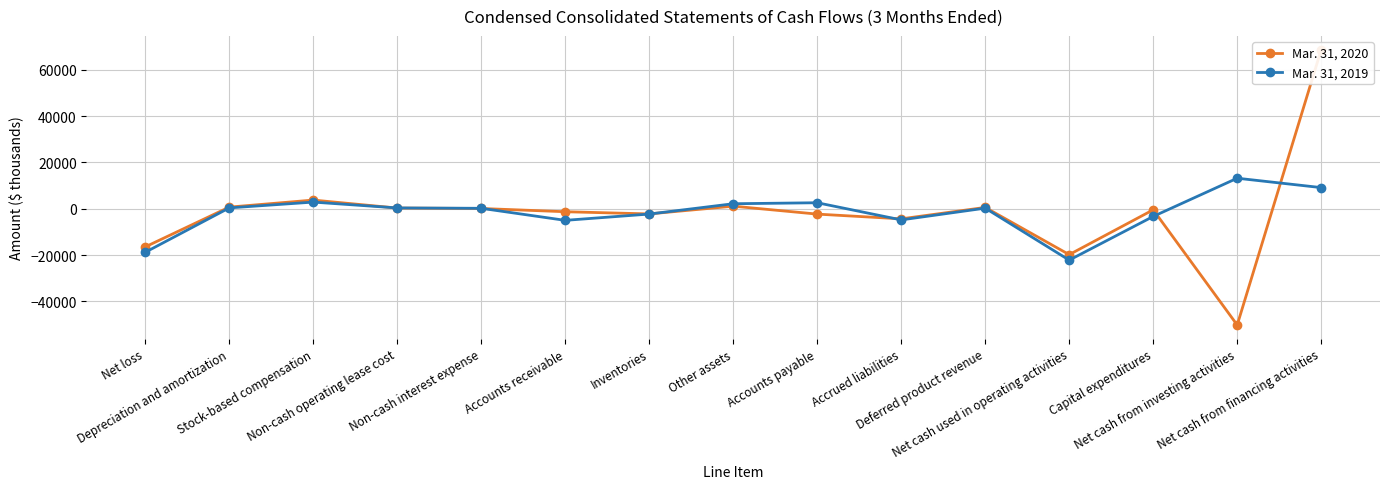

The Mar. 31, 2019 series shows -4809 at Accrued liabilities. True or false?

True